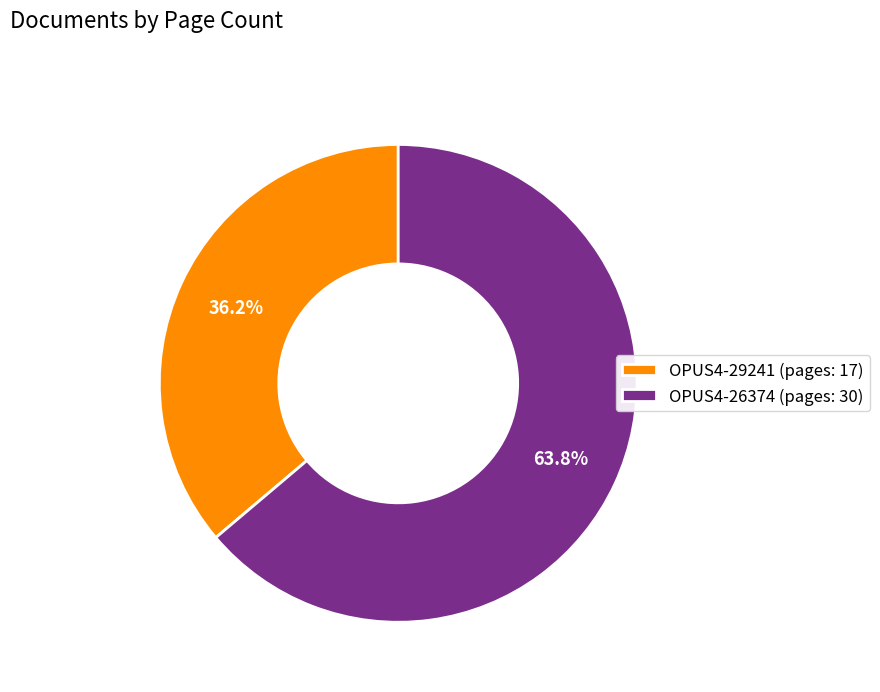

To the nearest percent, what portion does OPUS4-29241 represent?

36%